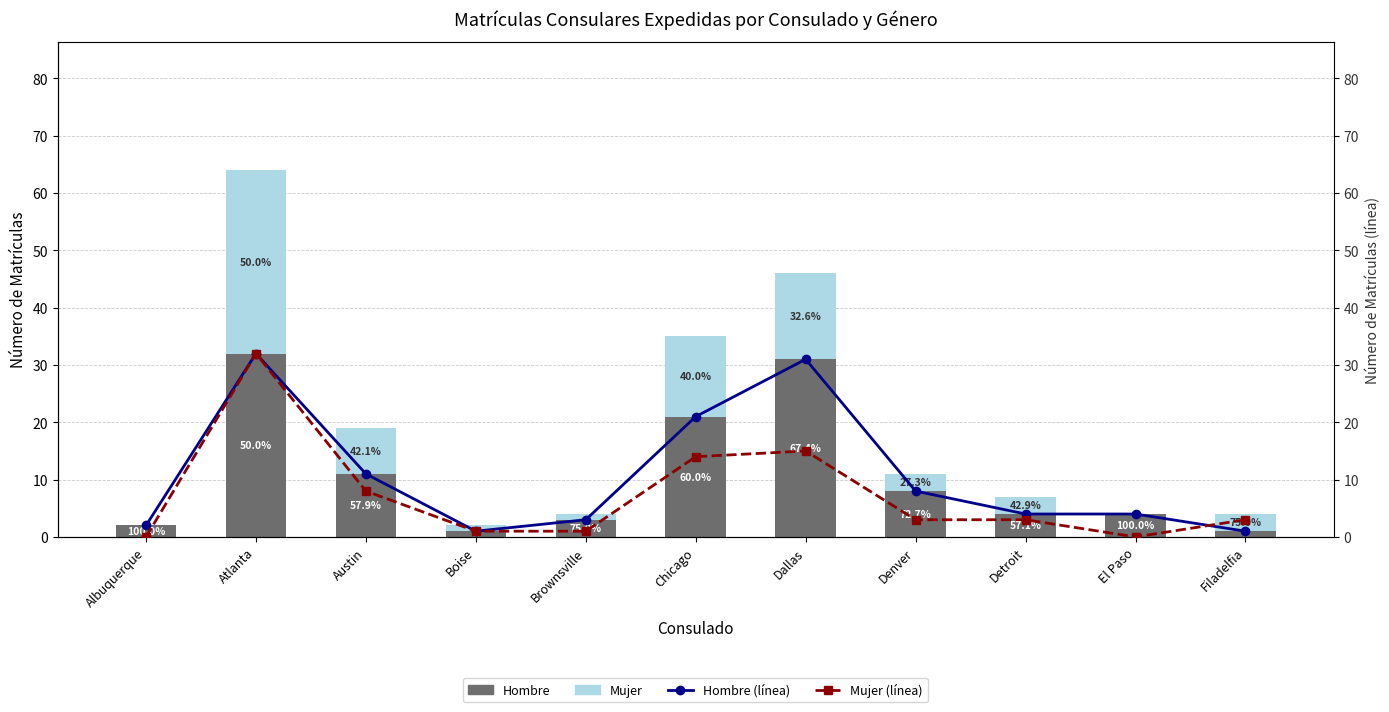

Between Chicago and Detroit, which series saw the biggest shift?

Hombre